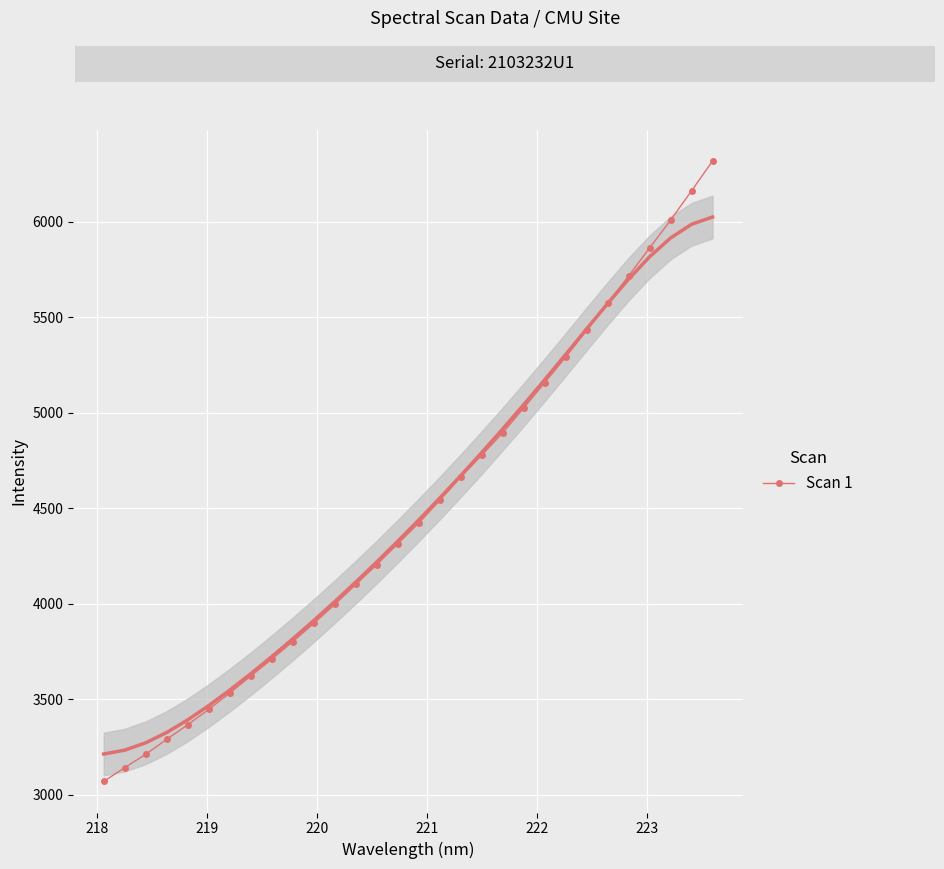

What is the smallest value displayed?

3068.3